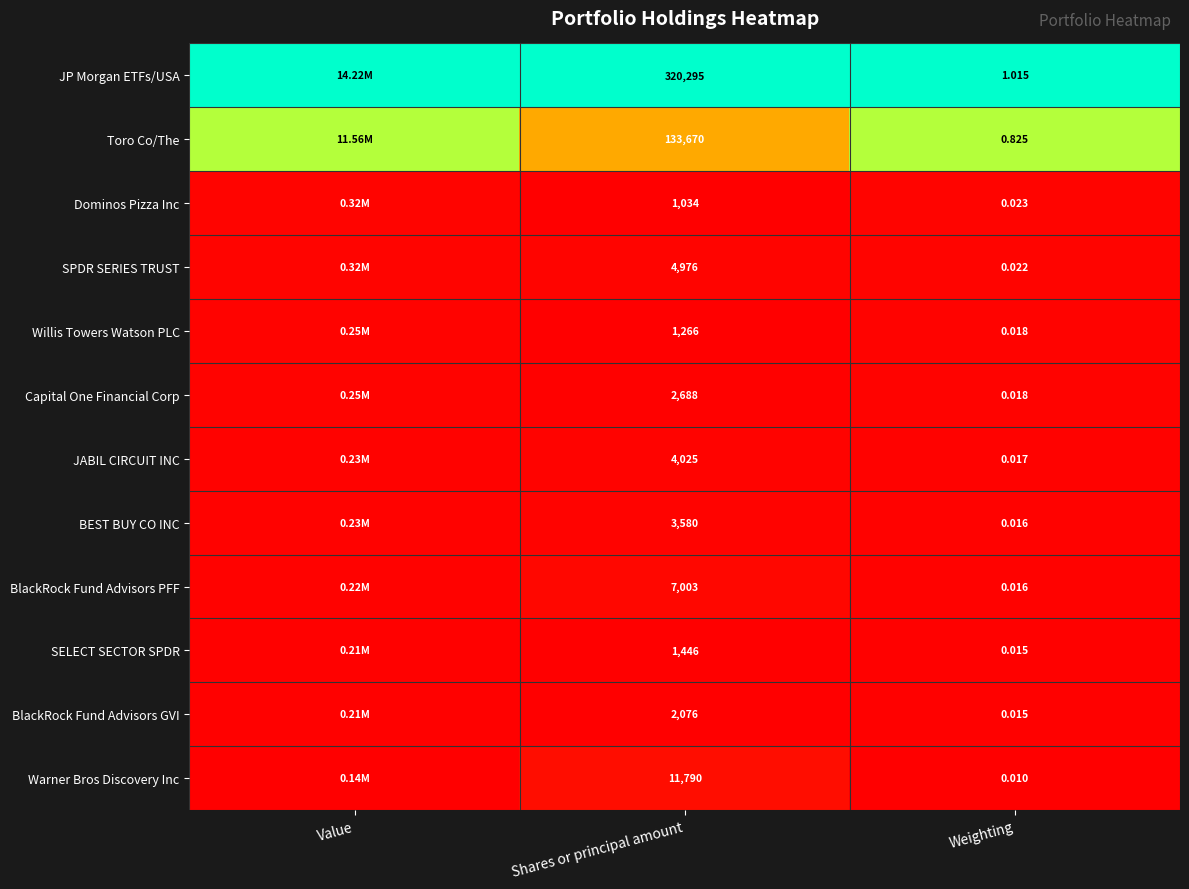

Which series changed the most between Shares or principal amount and Weighting?

JP Morgan ETFs/USA